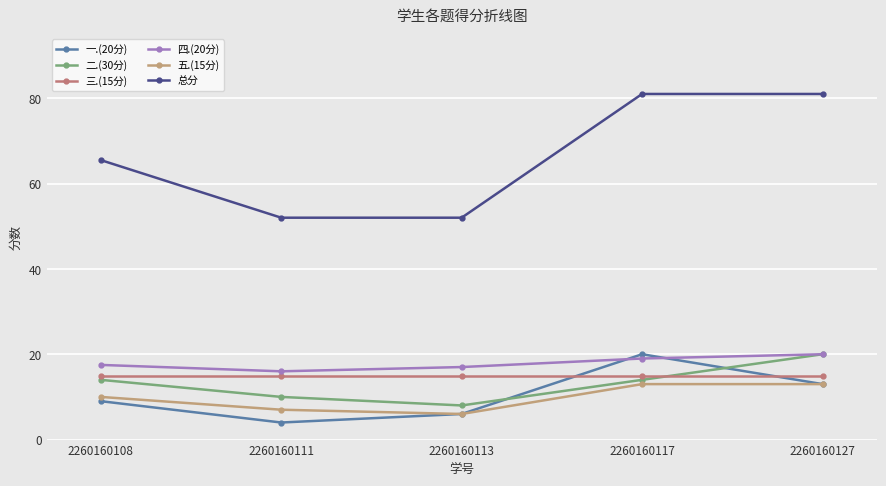

Rank the series at 2260160127 from highest to lowest value.

总分, 二.(30分), 四.(20分), 三.(15分), 一.(20分), 五.(15分)